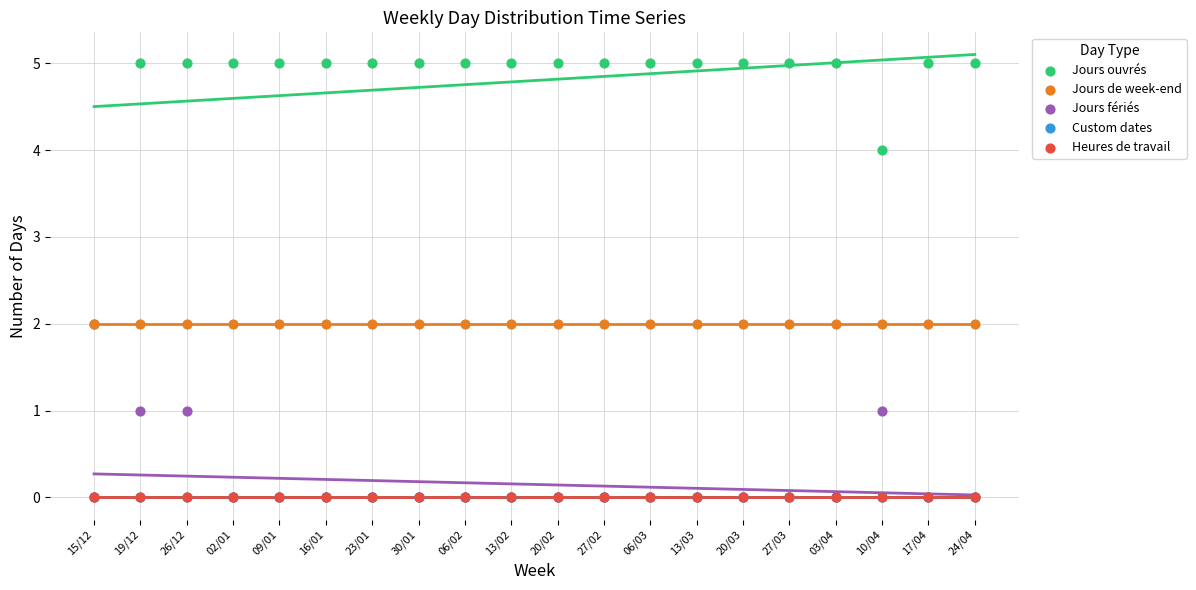

Which series has the widest spread of Y values?

Jours ouvrés